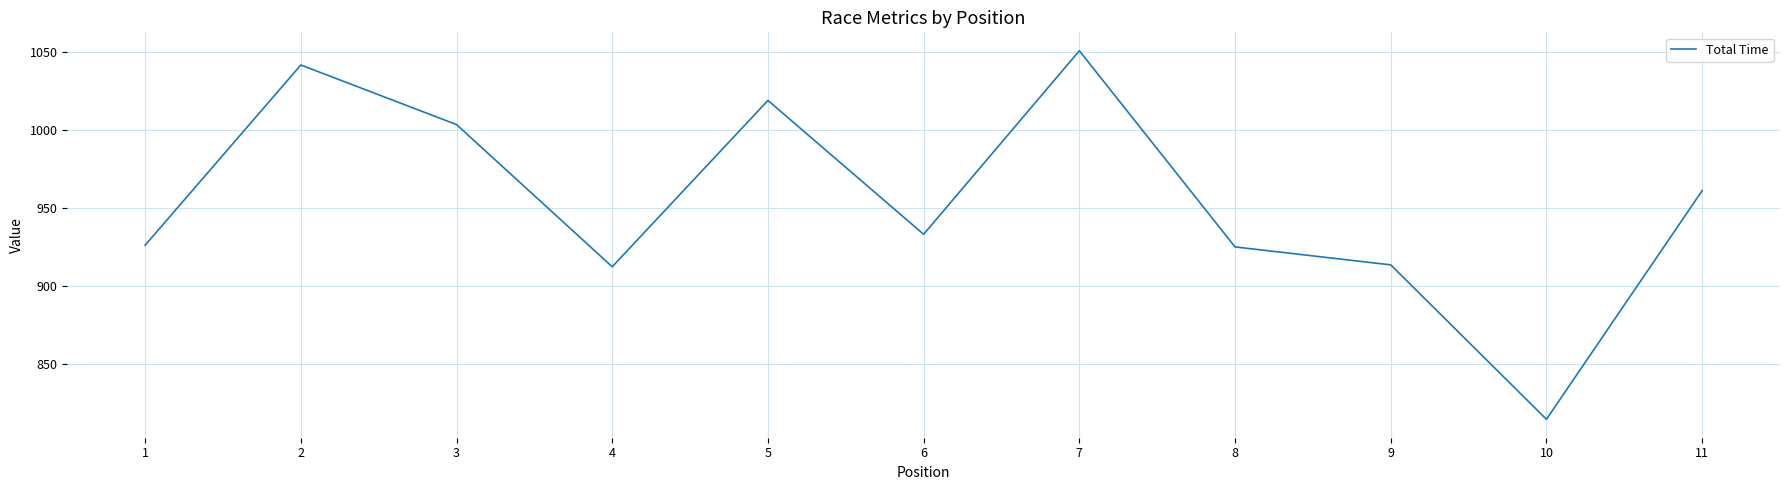

Approximately how many times larger is the value at 7 compared to 11?

1.1